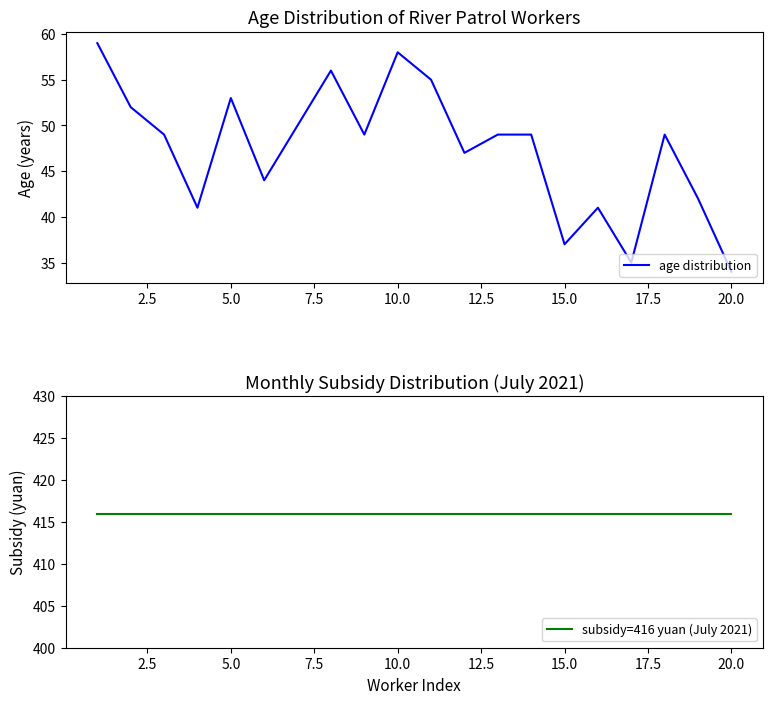

True or false: subsidy=416 yuan (July 2021) has a value of 416 at 12.5.

True